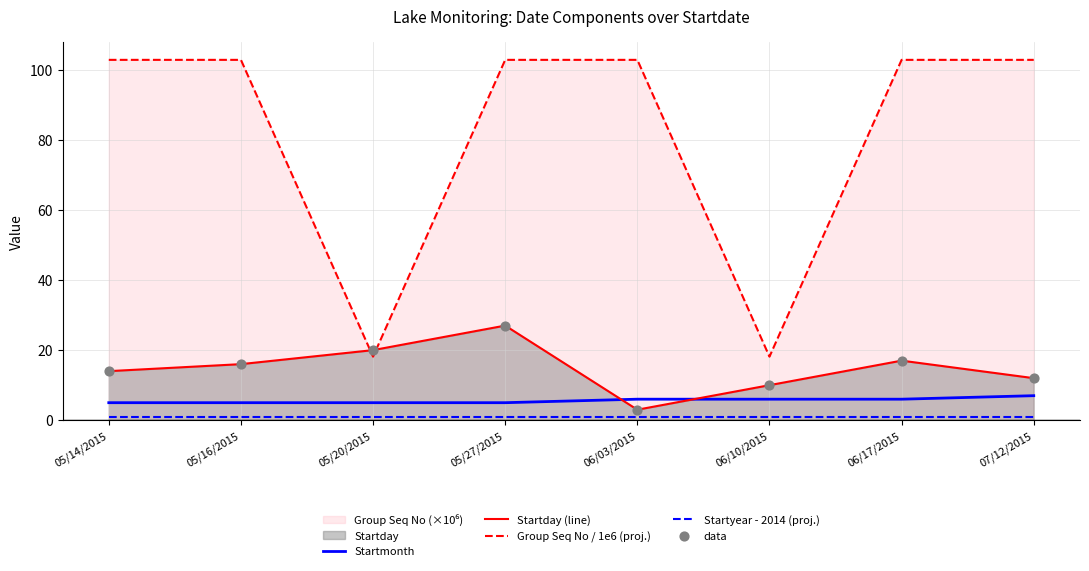

Is the value of Startmonth at 06/03/2015 greater than the value of Startday (line) at 05/14/2015?

No